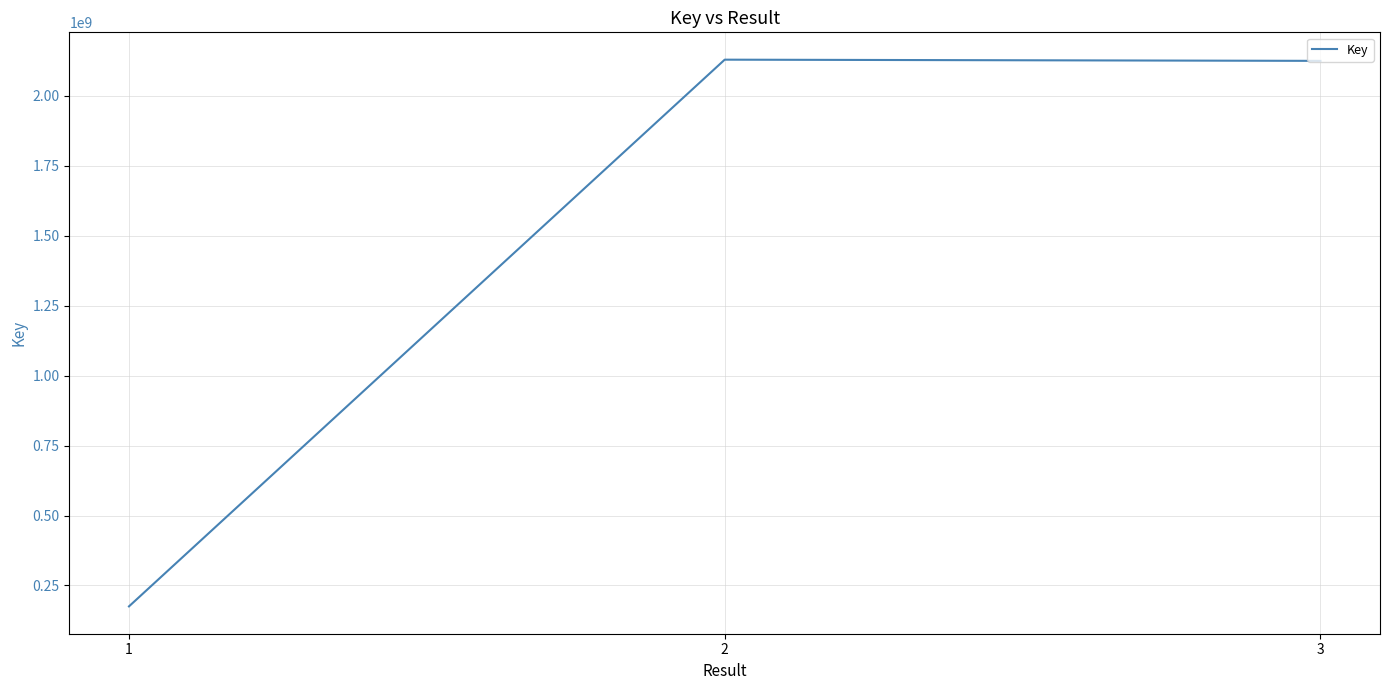

What is the smallest value displayed?

175300973